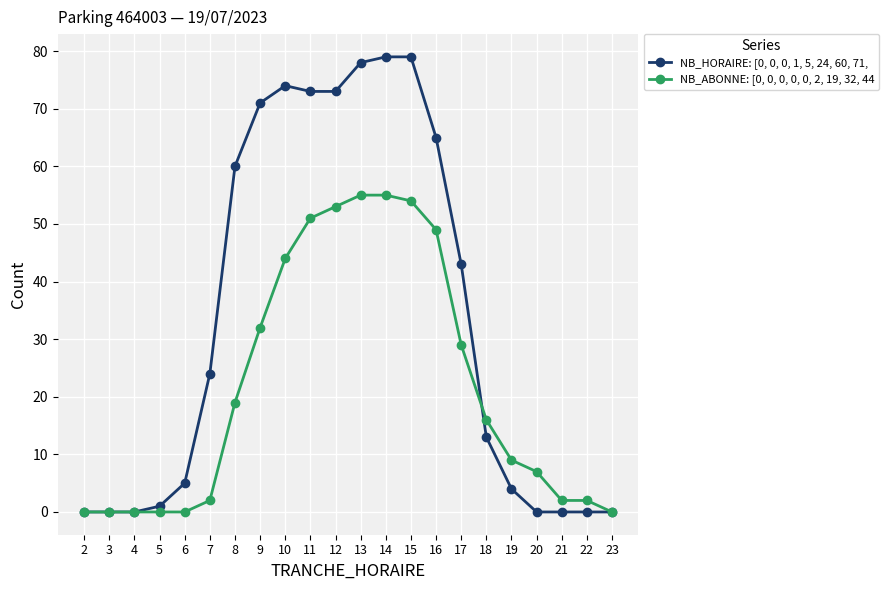

What is the total value across all series at 11?

124